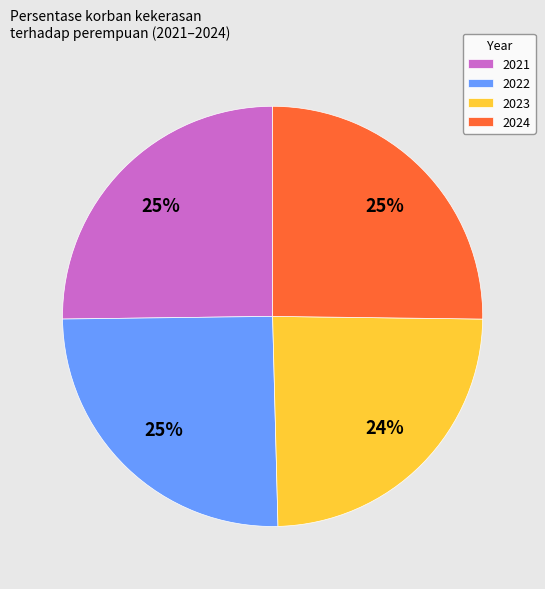

To the nearest percent, what percentage of the pie is 2023?

24%